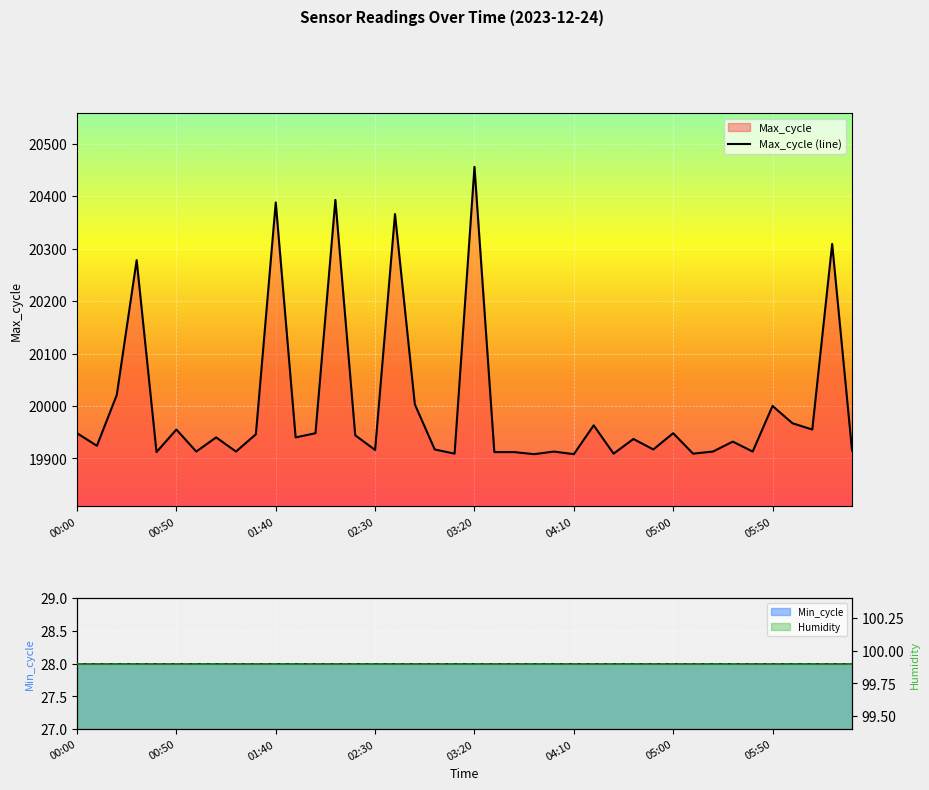

How many points are lower than both their immediate neighbors (excluding endpoints)?

14